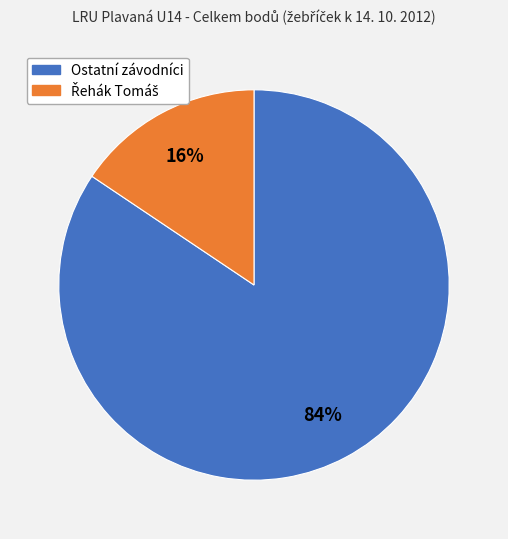

To the nearest percent, what is the average slice percentage?

50%